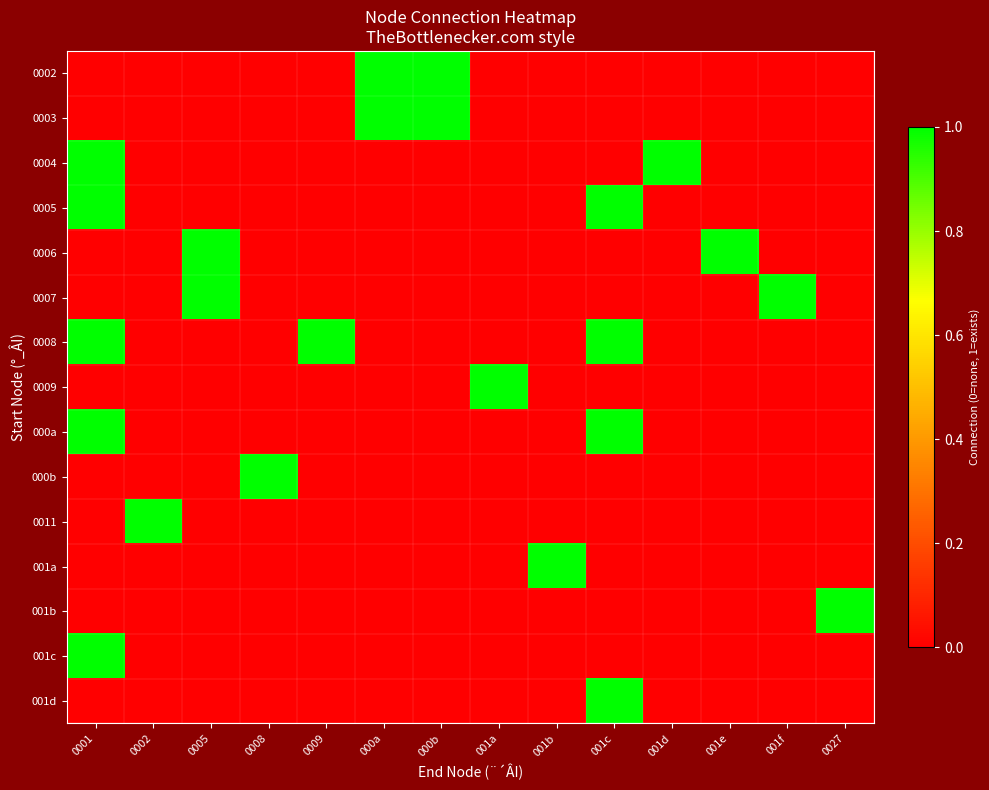

At 001f, list the series in order from smallest to largest.

0002, 0003, 0004, 0005, 0006, 0008, 0009, 000a, 000b, 0011, 001a, 001b, 001c, 001d, 0007